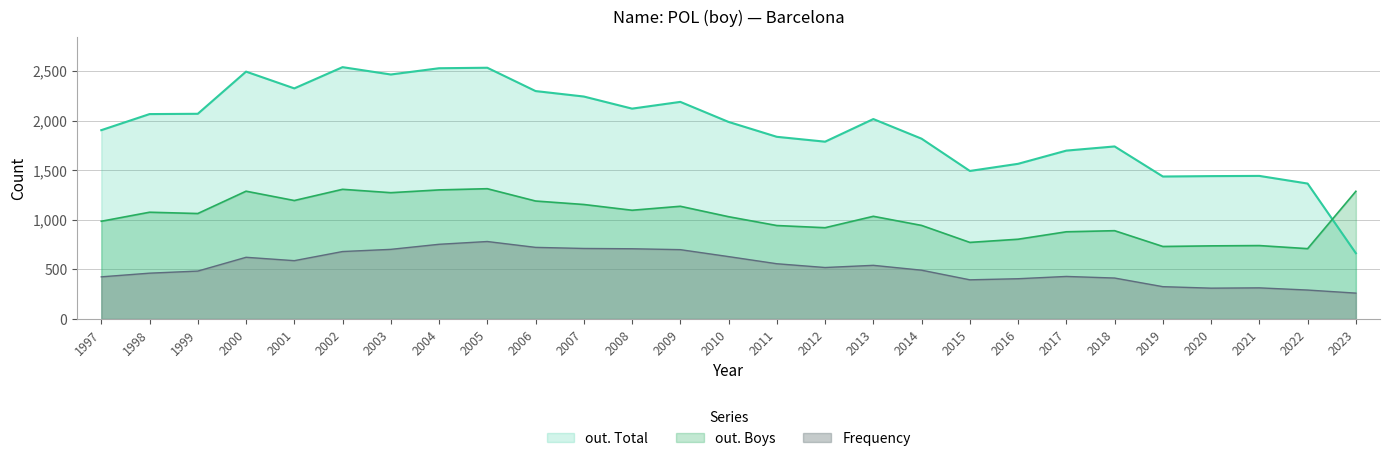

Between 2000 and 2014, which series saw the biggest shift?

out. Total